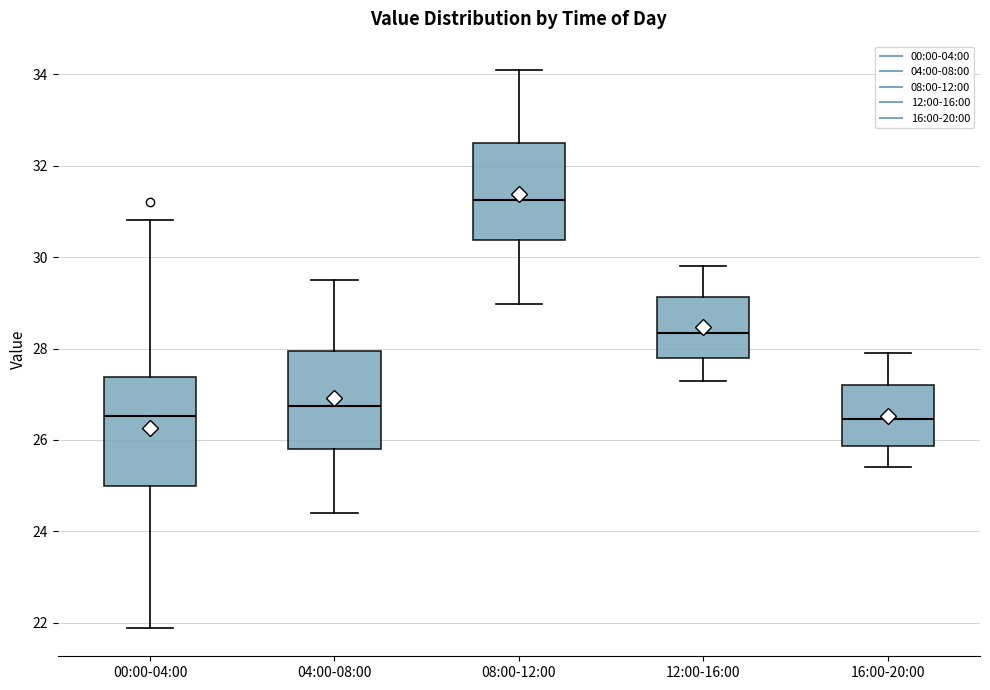

Which box is the tallest, from its lower edge to its upper edge?

00:00-04:00